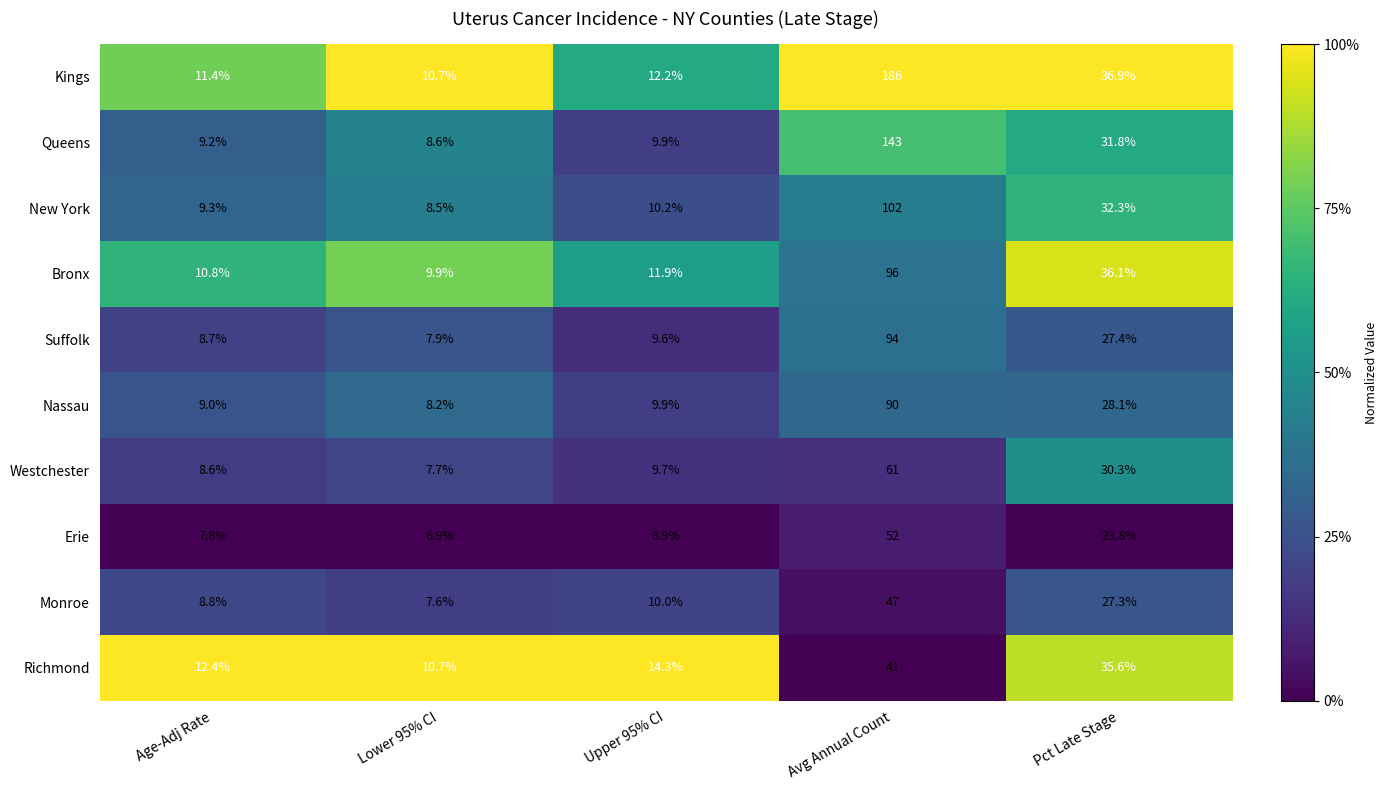

What is the sum of the Richmond values at Age-Adj Rate and Pct Late Stage?

48.0